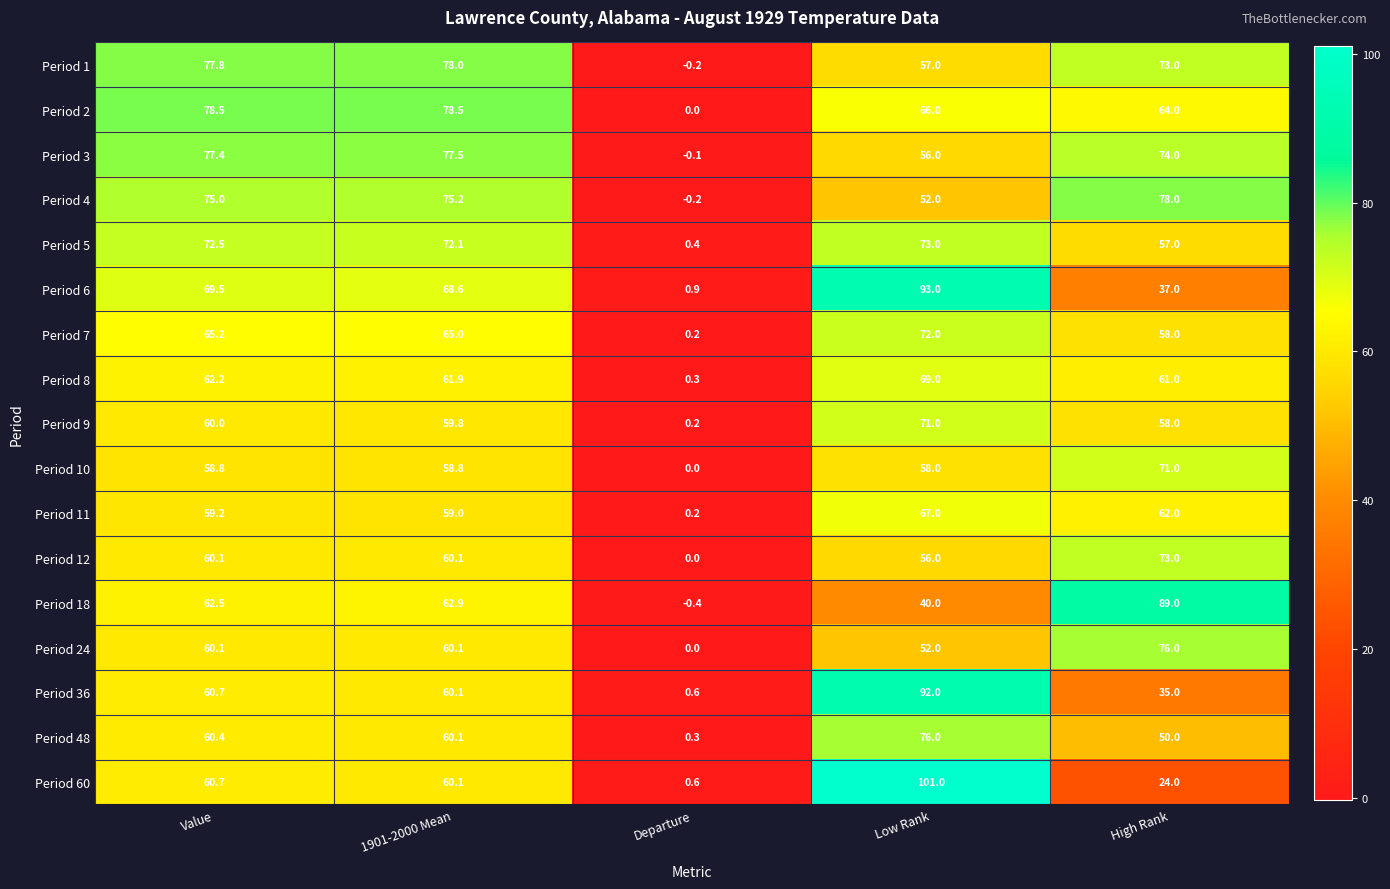

What is the average value of the Period 7 series?

52.1